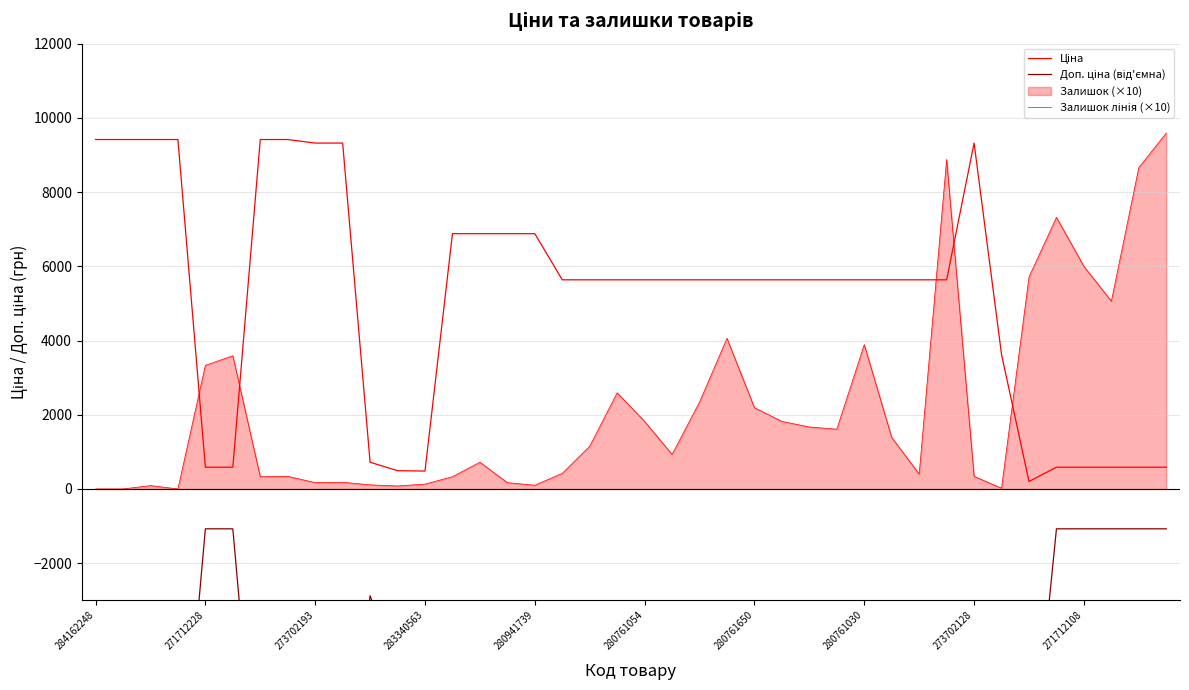

What is the spread (max minus min) of values at 280761650?

18833.7